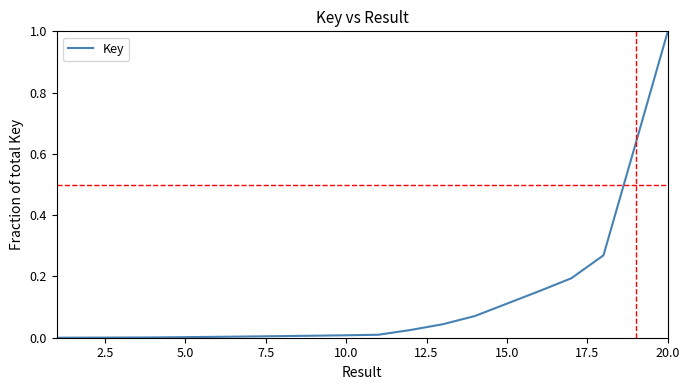

How many lines are shown in the chart?

1